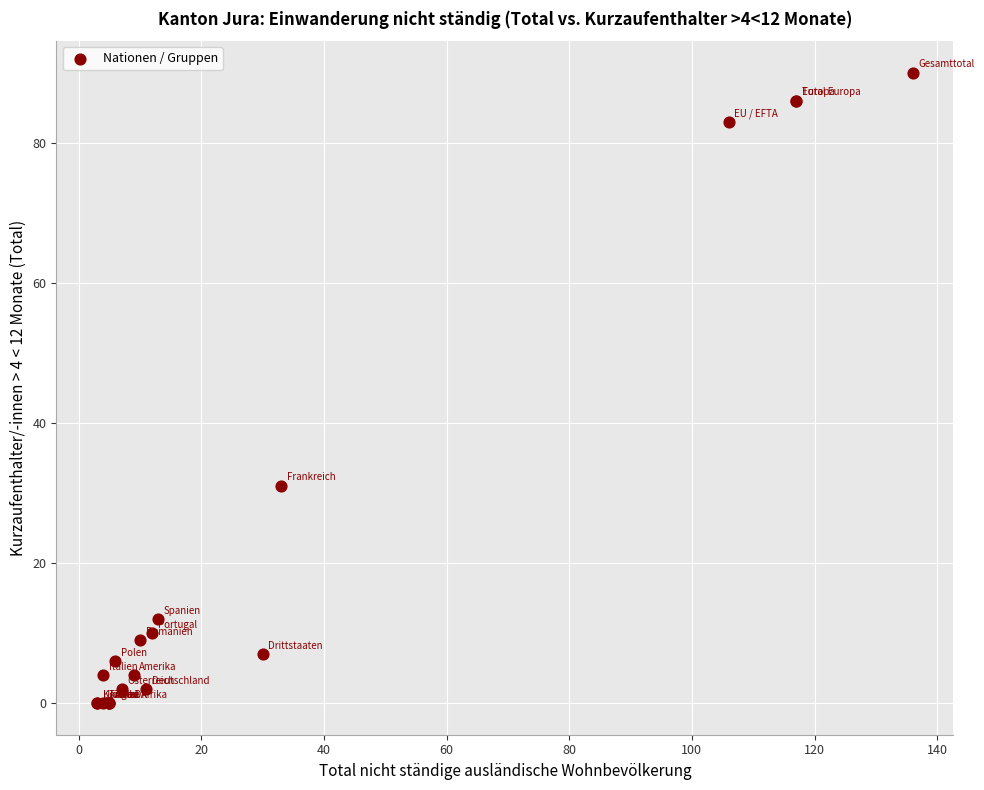

What Y value in the scatter plot is closest to 45?

31